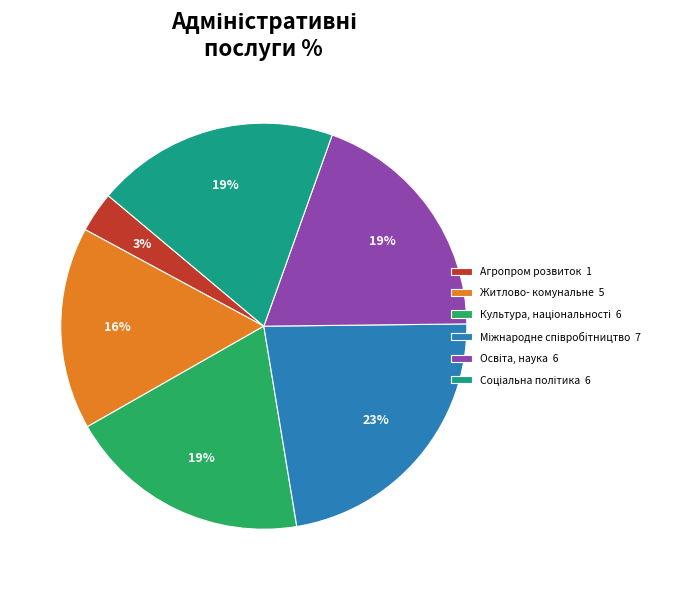

How many segments does this pie chart have?

6